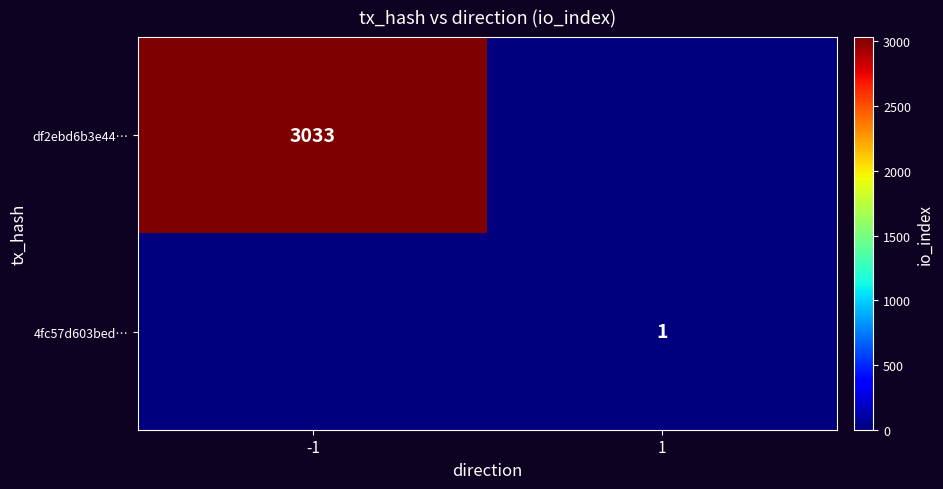

The value of 4fc57d603bed… at 1 is 1. True or false?

True